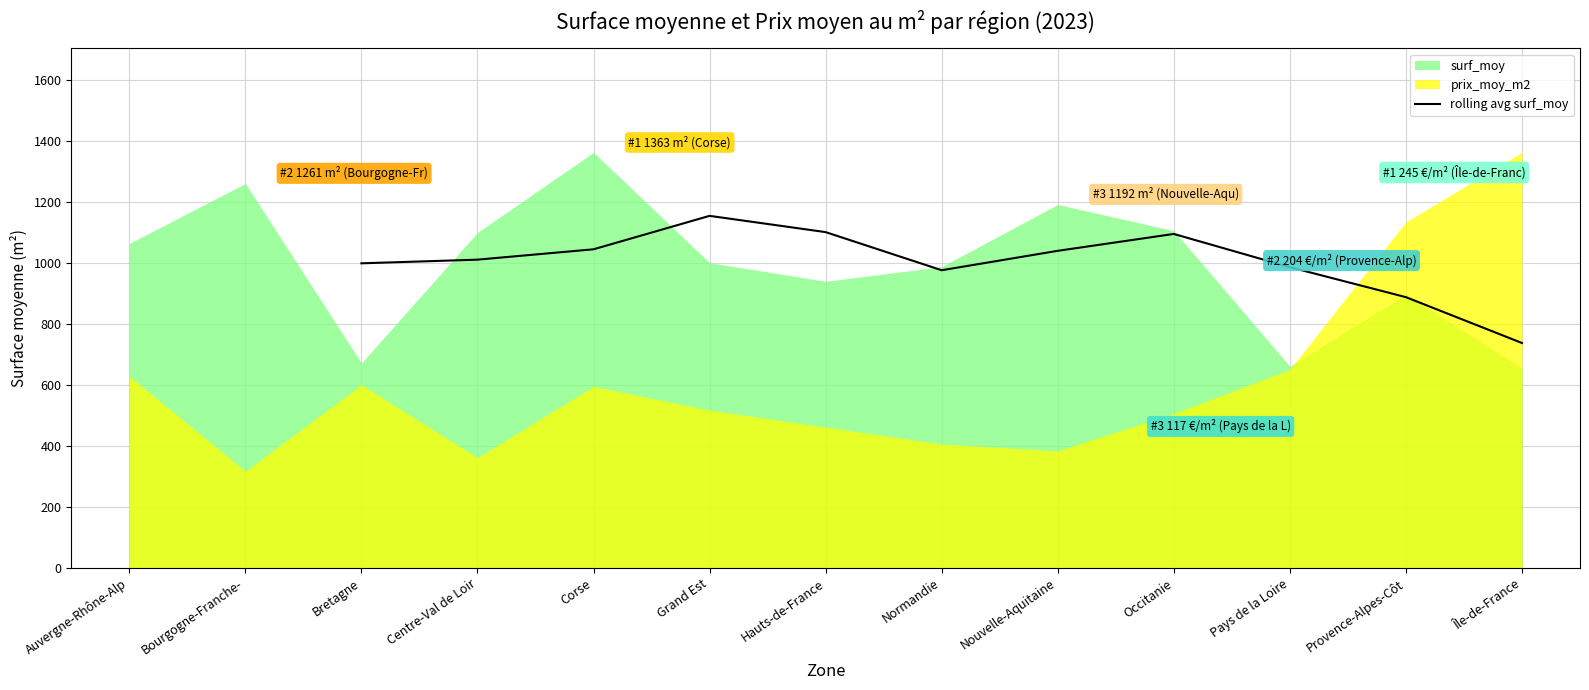

How many points are lower than both their immediate neighbors (excluding endpoints)?

1